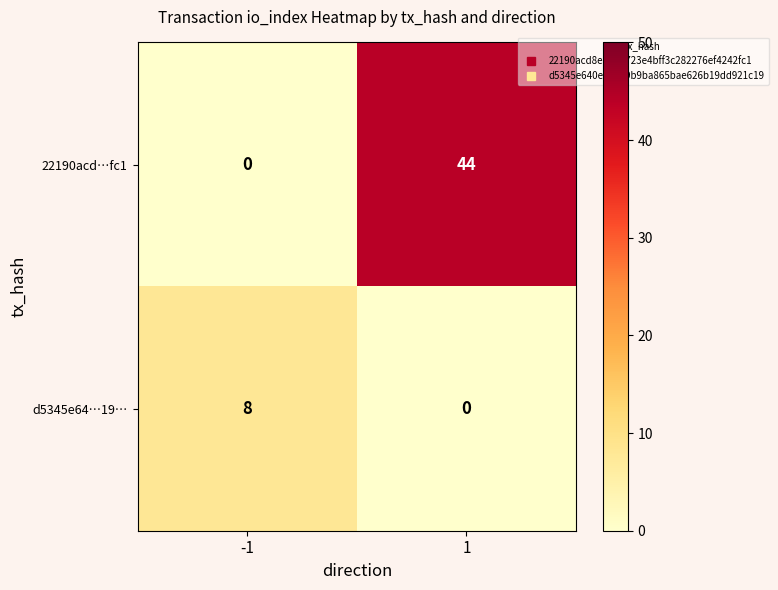

What is the highest value of the 22190acd…fc1 series?

44